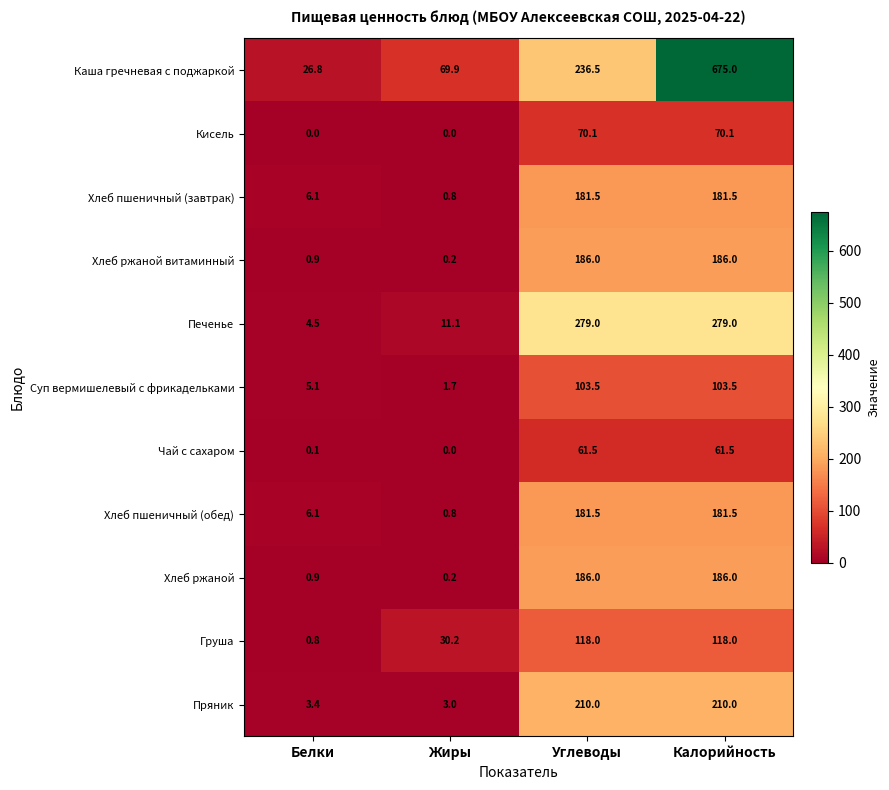

What is the difference between the maximum and minimum values in the Кисель series?

70.1